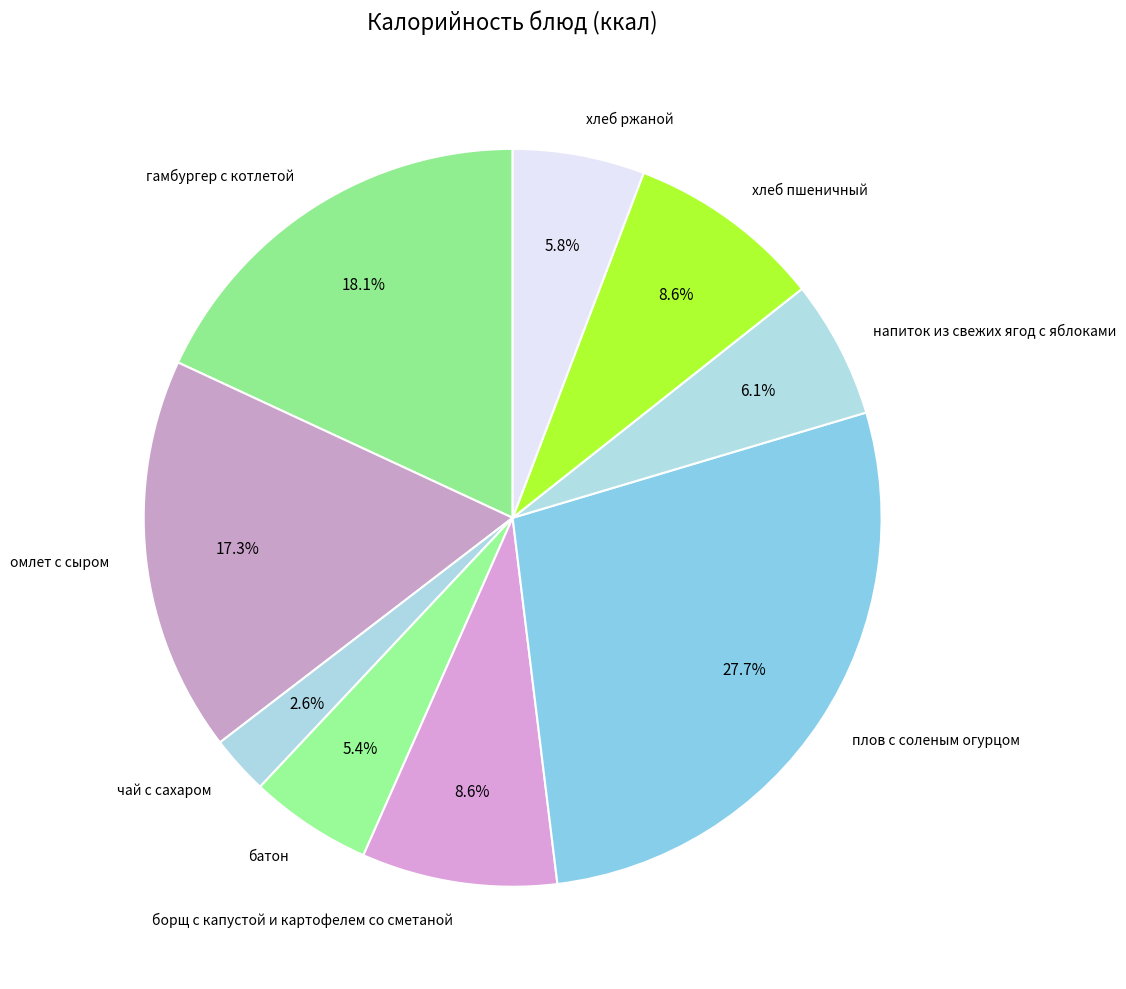

To the nearest percent, what percentage of the pie is хлеб пшеничный?

9%